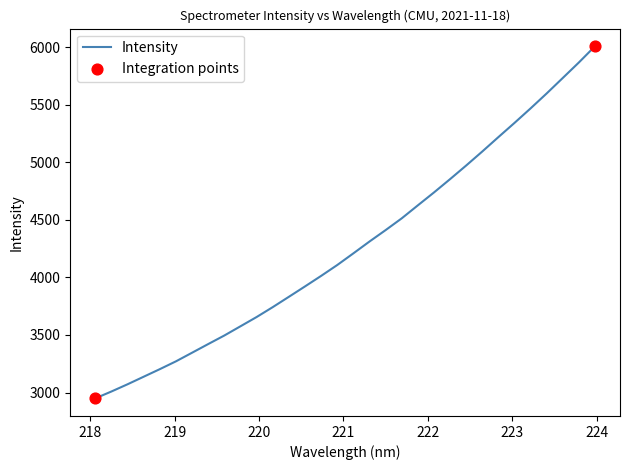

What is the difference between the maximum and minimum values?

3058.0